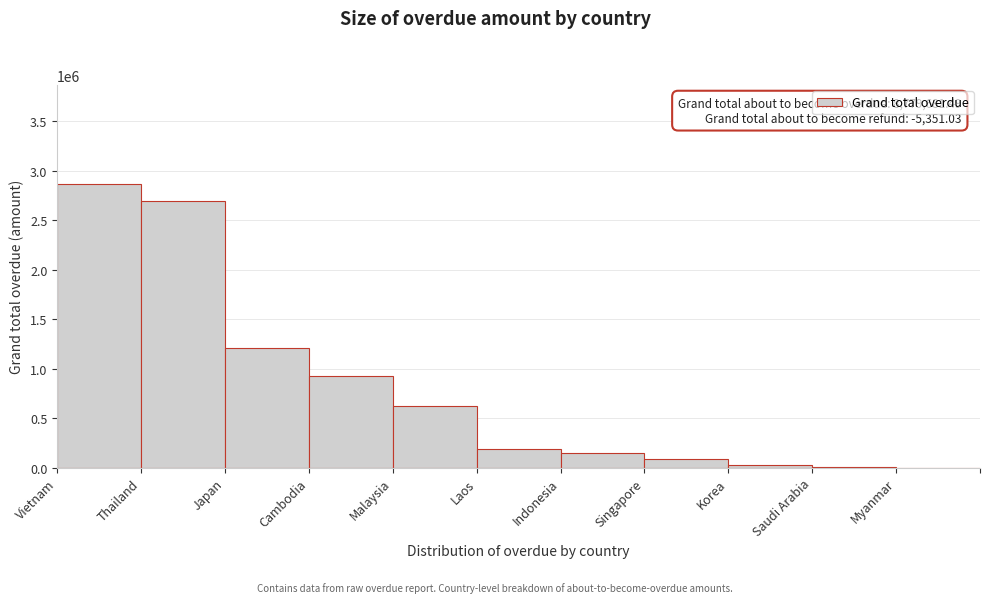

What is the sum of all values?

8779681.5